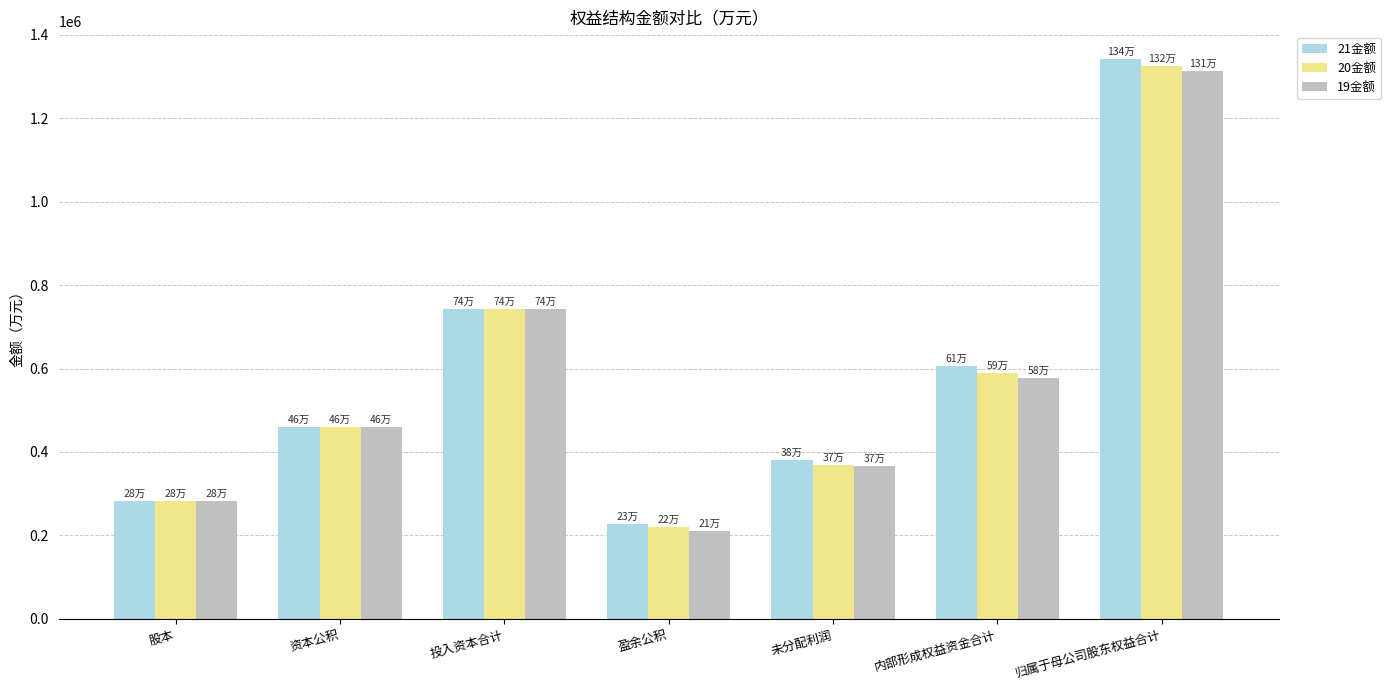

How many groups of bars are there?

7